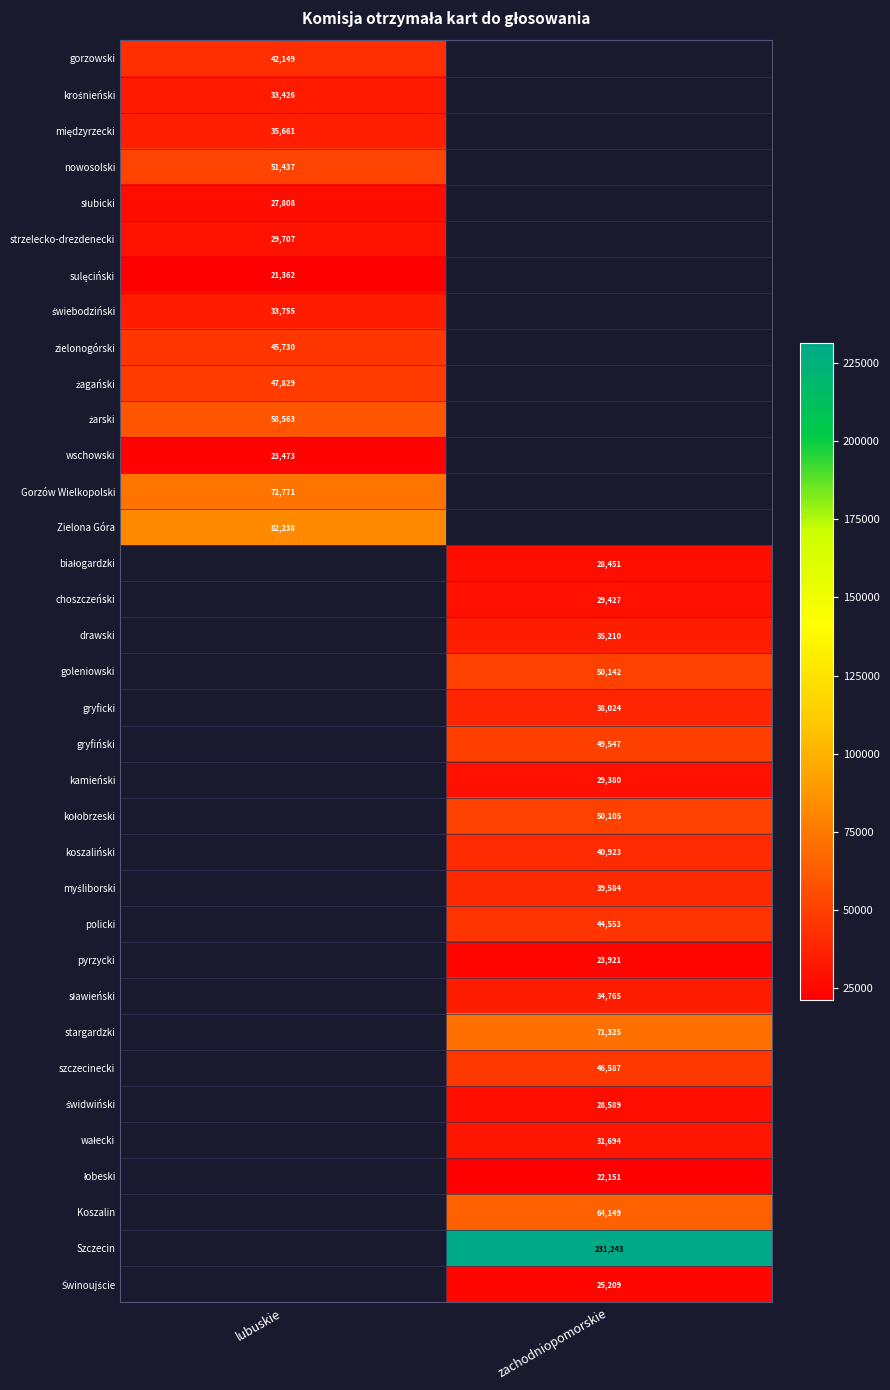

What is the difference between the highest and lowest values at lubuskie?

60876.0